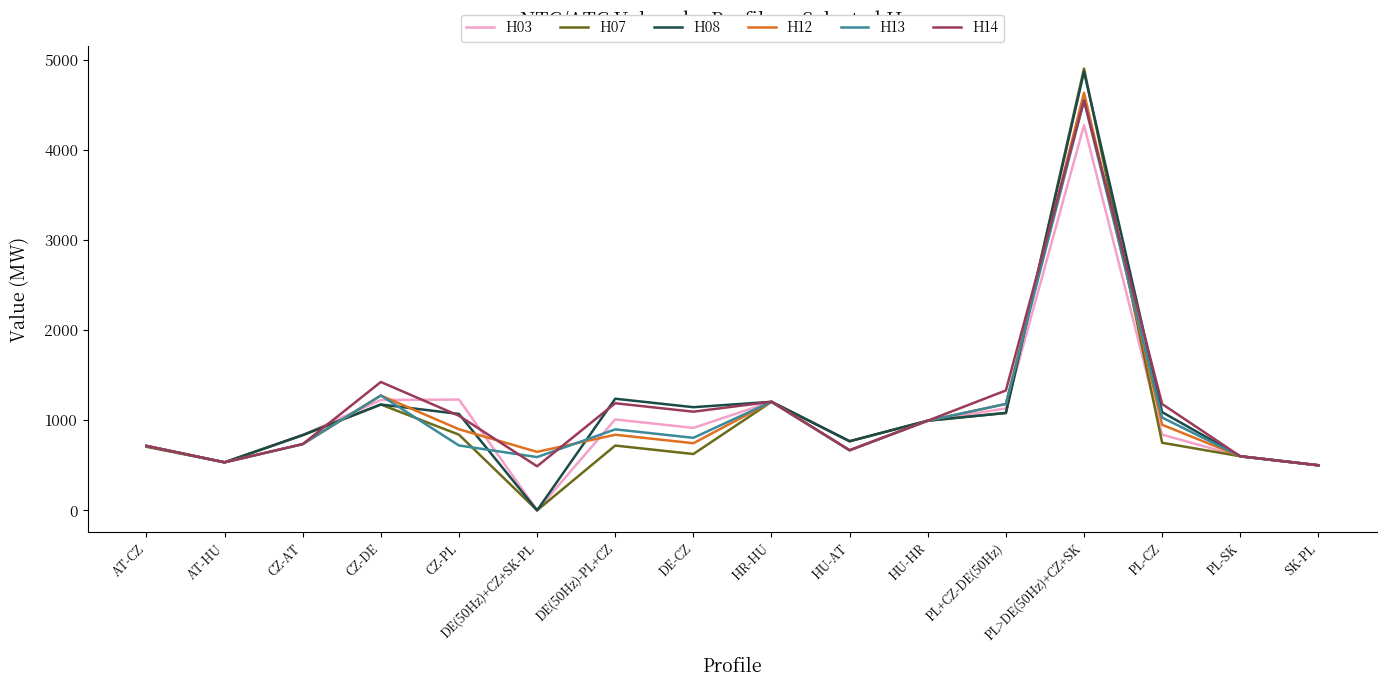

At which label does H07 reach its minimum?

DE(50Hz)+CZ+SK-PL